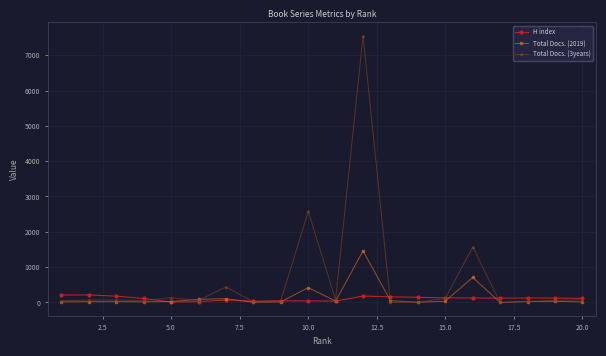

Which series has the largest total across all categories?

Total Docs. (3years)